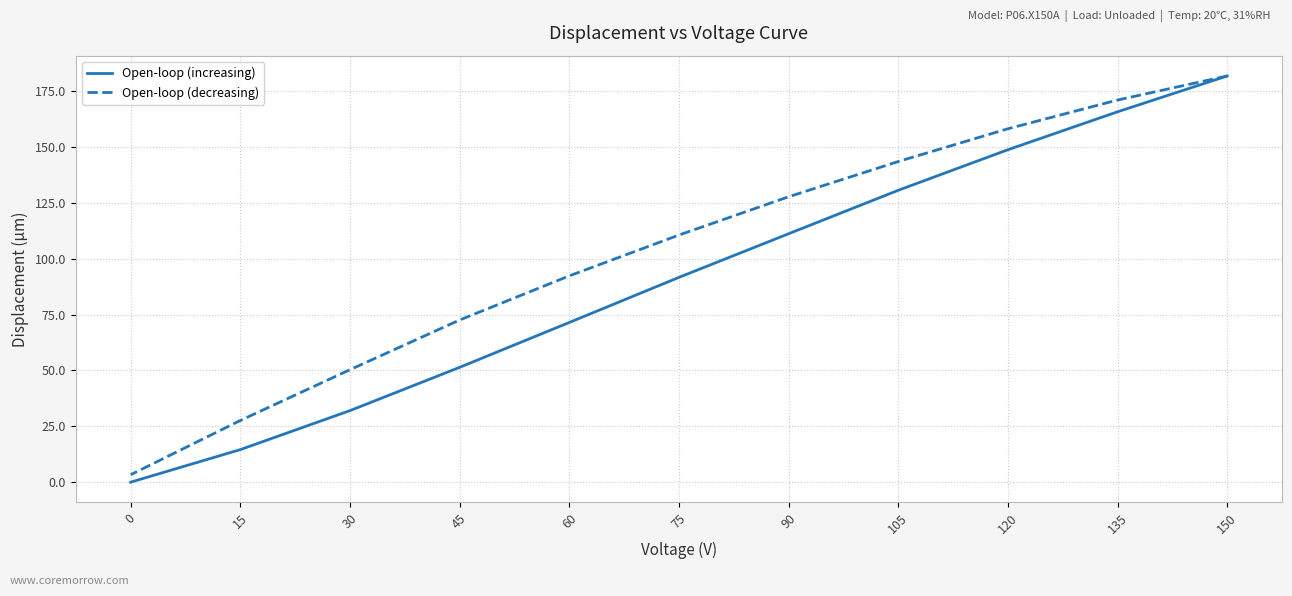

Which category has the highest value in the Open-loop (increasing) series?

150